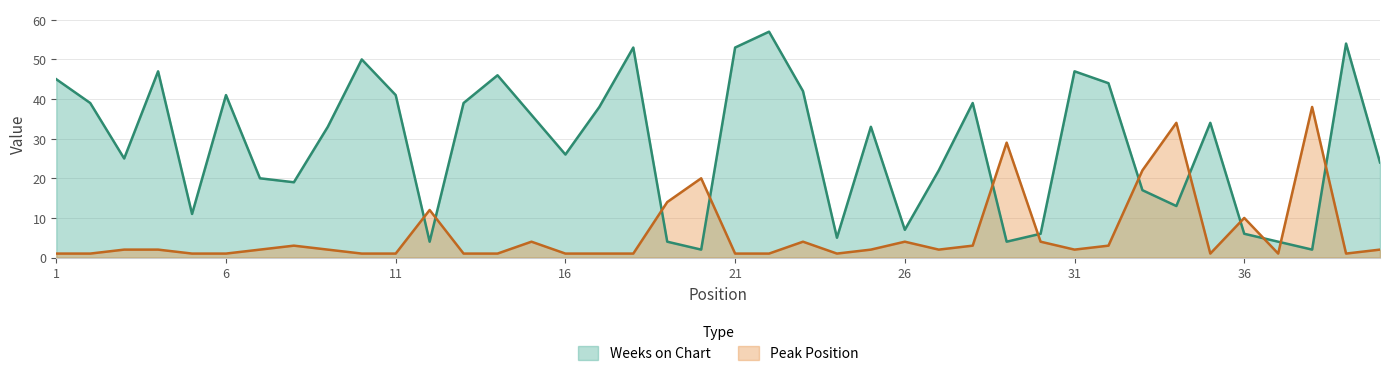

What is the spread (max minus min) of values at 13?

38